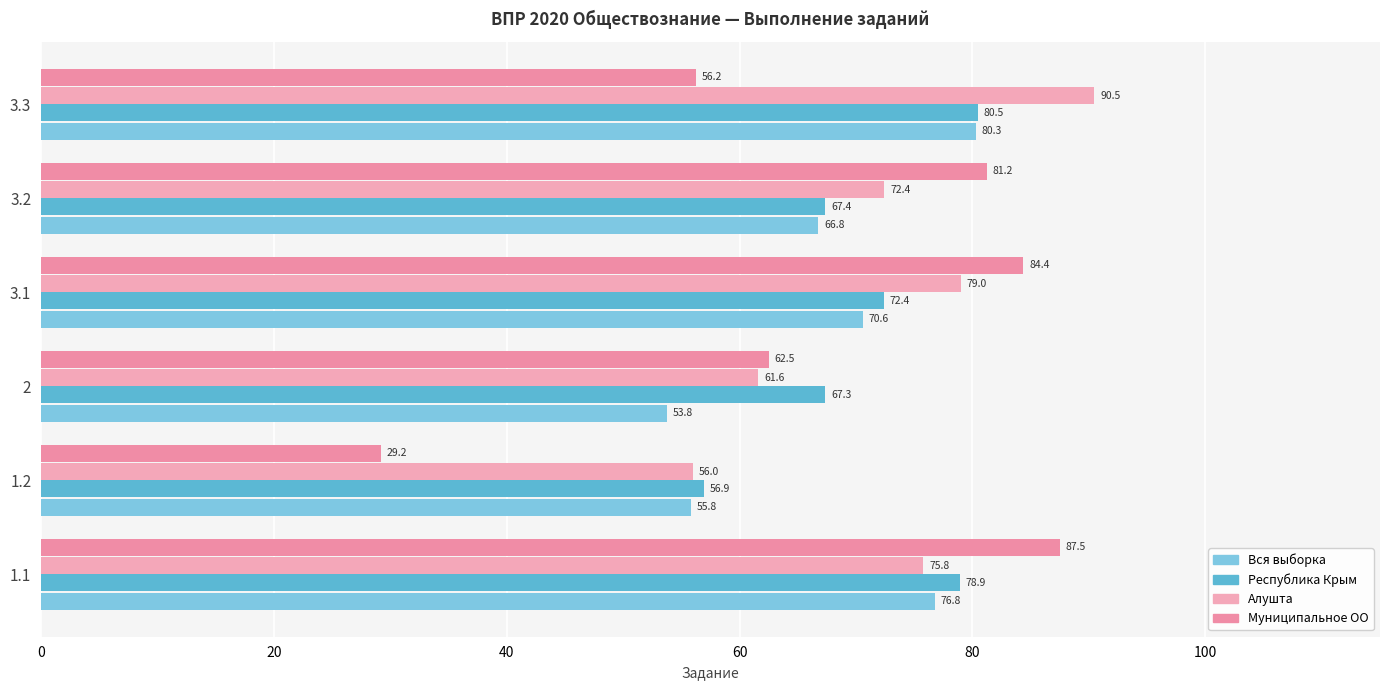

What is the highest value of the Алушта series?

90.5